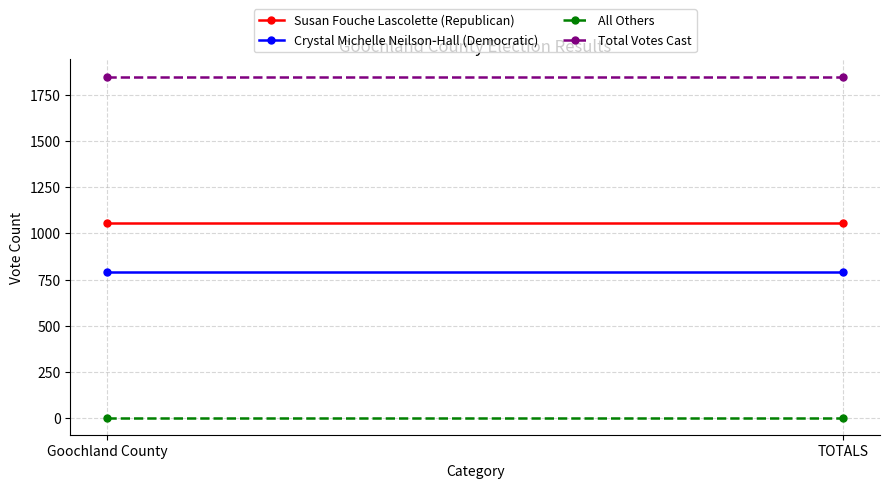

How many series are shown in this chart?

4